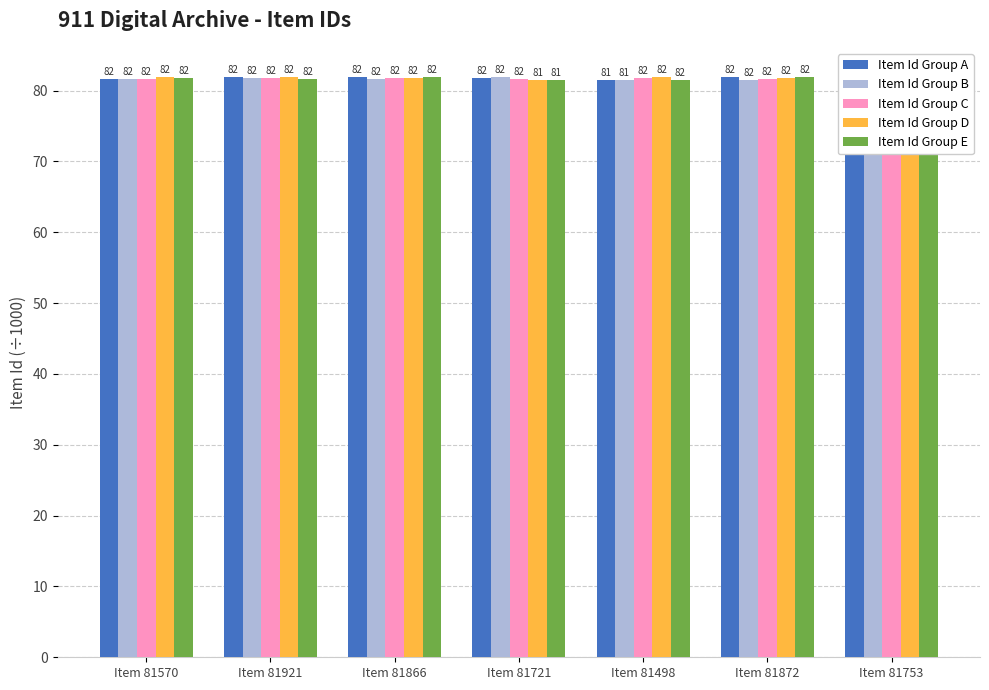

What is the difference between the second highest and second lowest values in the Item Id Group A series?

0.3